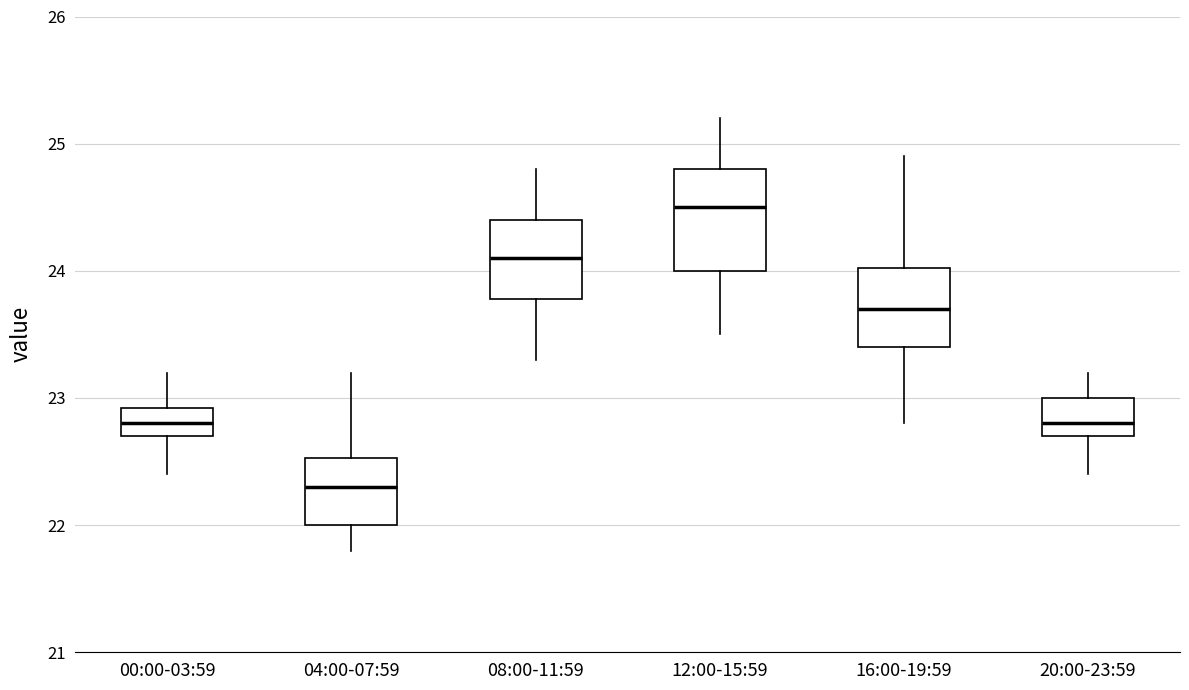

Which box's median line is the highest?

12:00-15:59